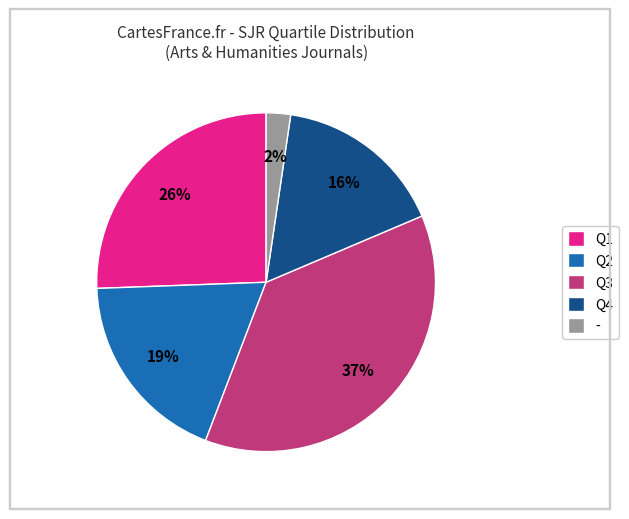

Between Q4 and -, which is larger?

Q4